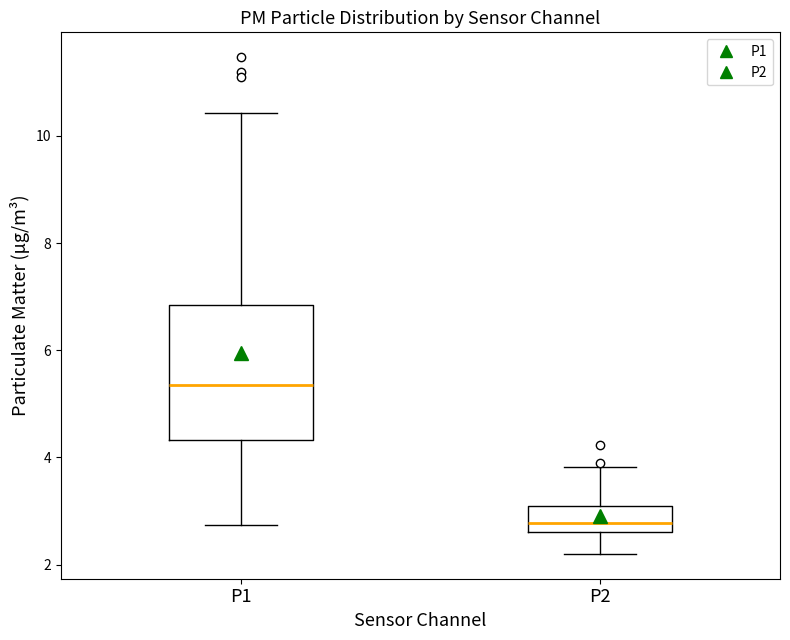

Reading left to right, read every box against the y-axis: the position of its median line, the range the box covers, and the ends of its whiskers. The values are not printed on the chart, so give them approximately, as read against the axis.

P1: median 5.4, box 4.4 to 6.8, whiskers 2.8 to 10.4
P2: median 2.8, box 2.6 to 3.2, whiskers 2.2 to 3.8